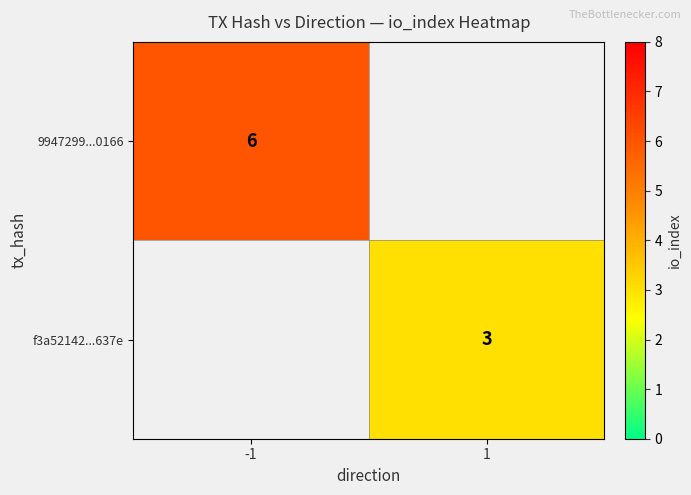

Between 1 and -1, which is larger?

-1